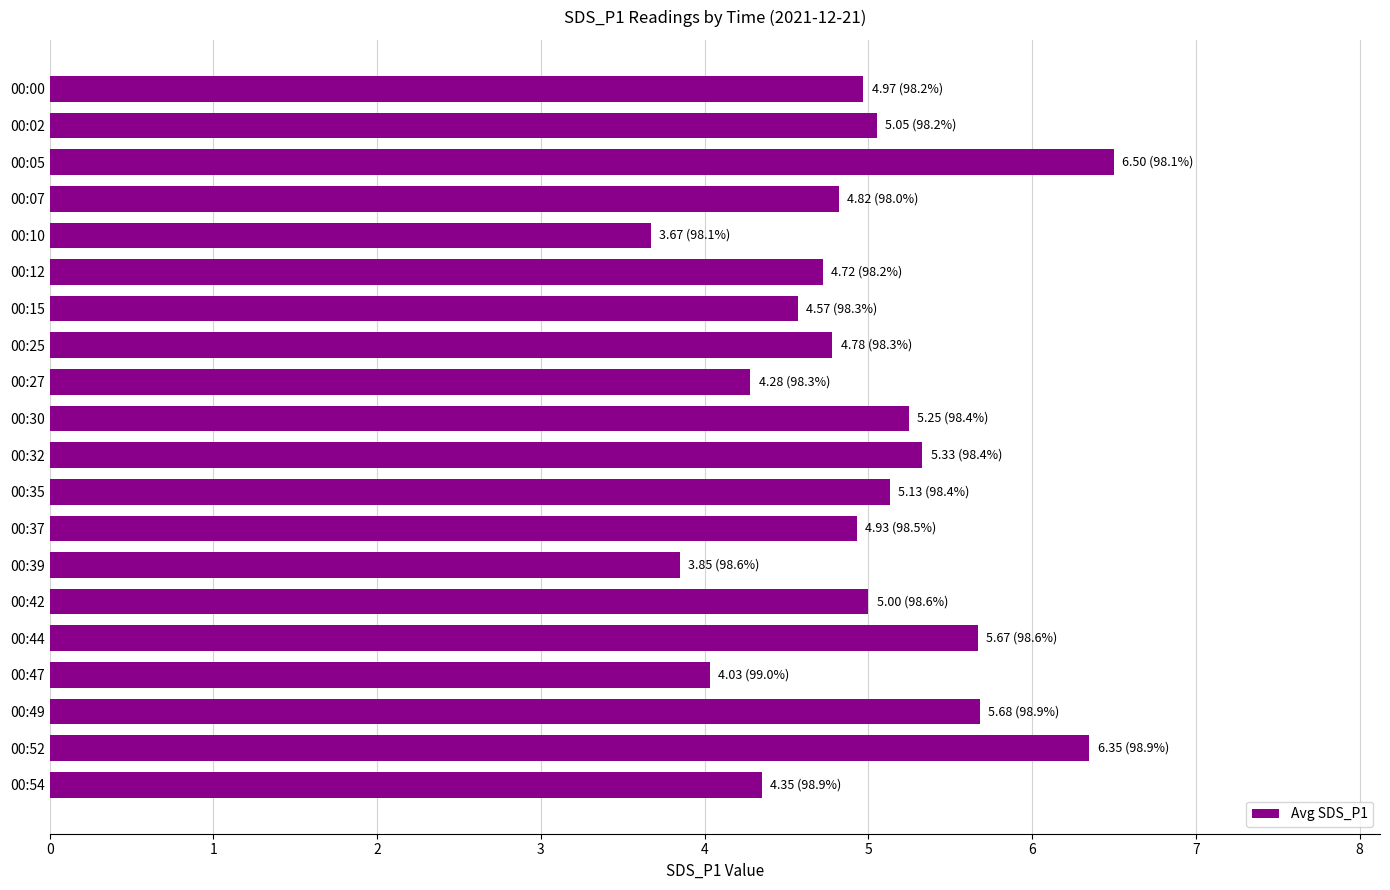

Are the bars grouped side by side (vs. stacked)?

No